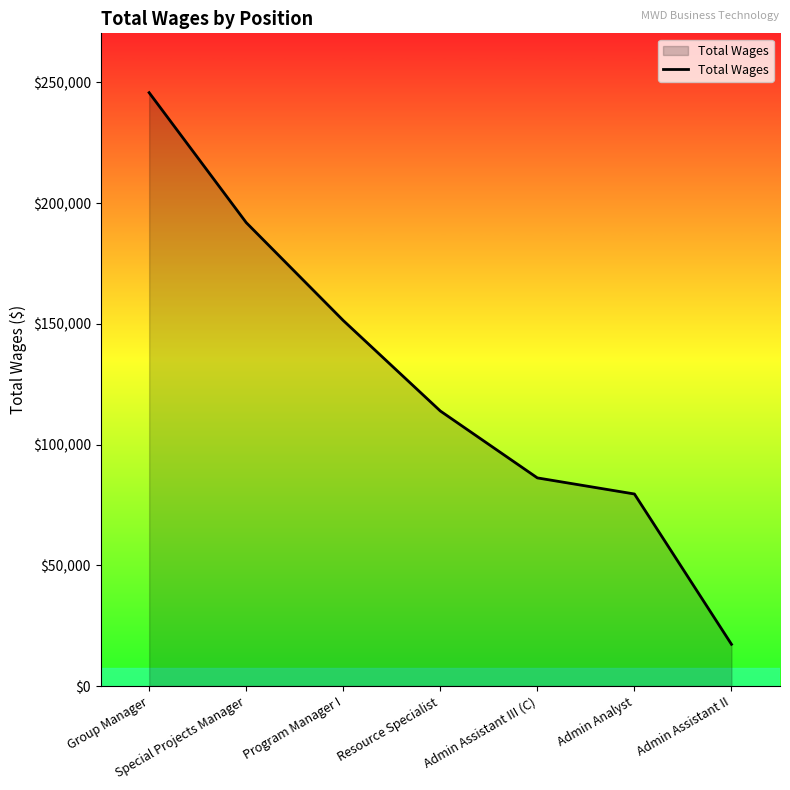

Reading left to right, transcribe all the data shown in this chart.

245749	191945	151390	113911	86197	79534	17281